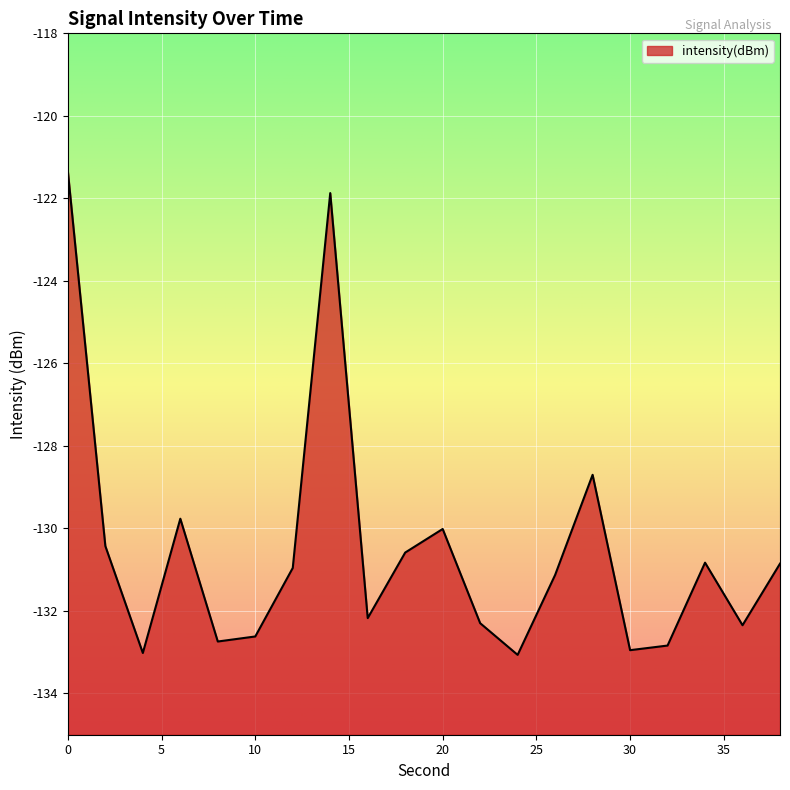

What is the sum of all values?

-2610.5